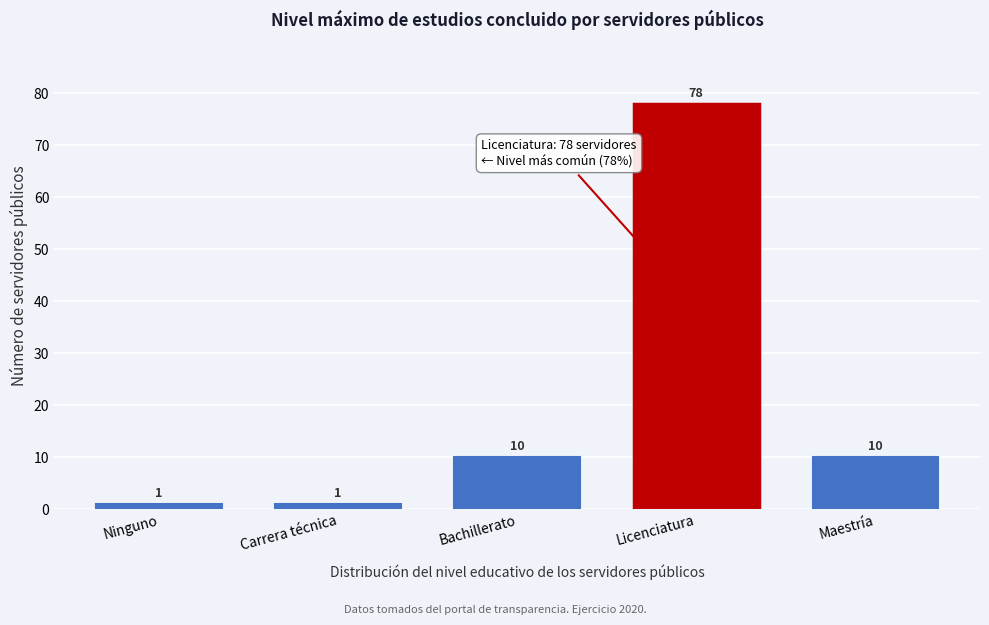

Reading left to right, transcribe all the data shown in this chart.

Ninguno=1	Carrera técnica=1	Bachillerato=10	Licenciatura=78	Maestría=10